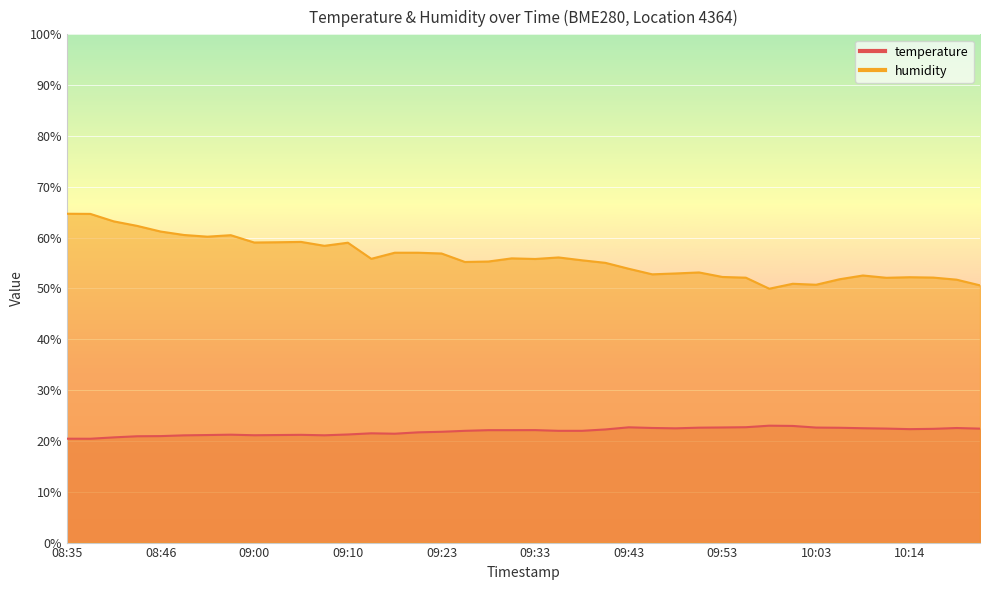

At which label is temperature closest to 21?

08:46